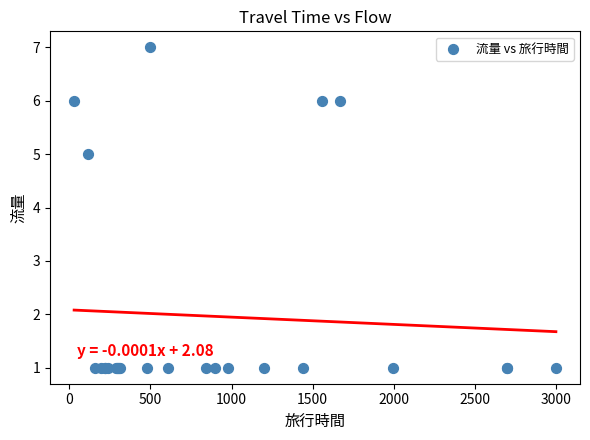

What Y value in the scatter plot is closest to 4?

5